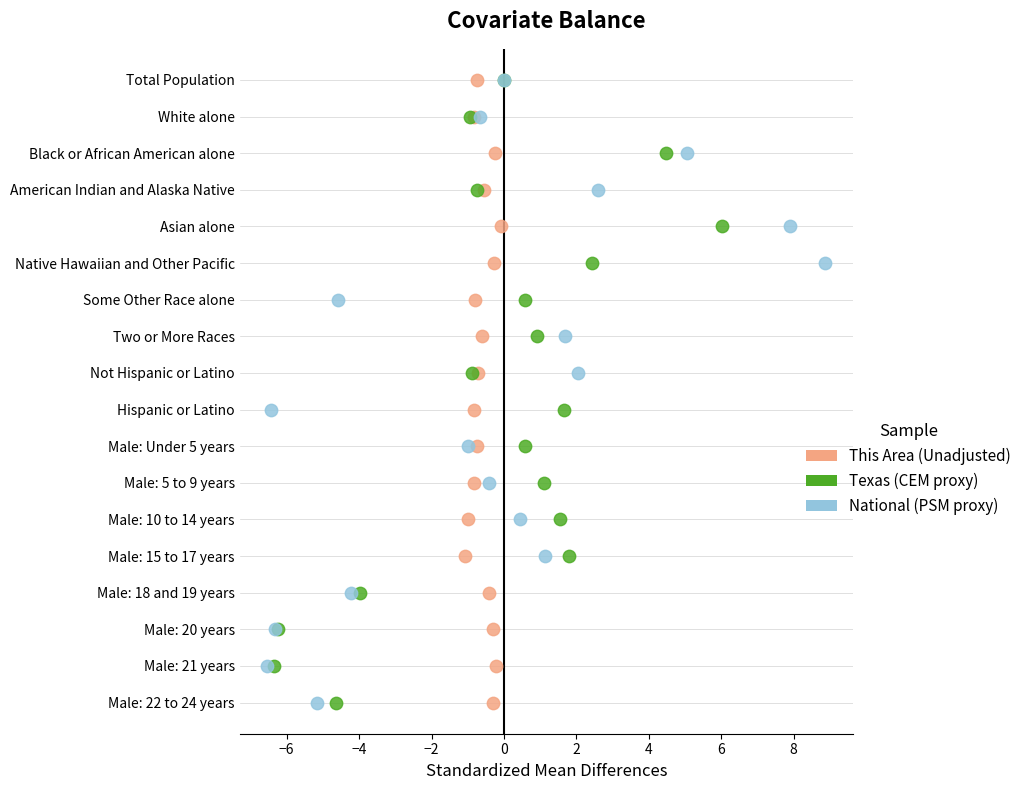

What are all the series names shown in the legend?

This Area (Unadjusted), Texas (CEM proxy), National (PSM proxy)